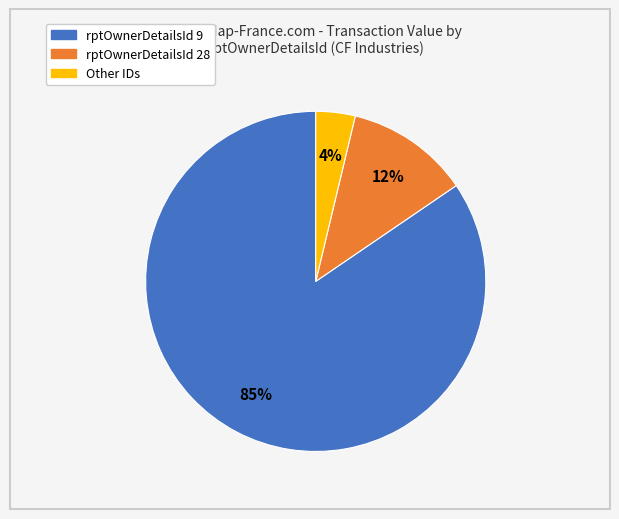

To the nearest percent, what is the average slice percentage?

33%